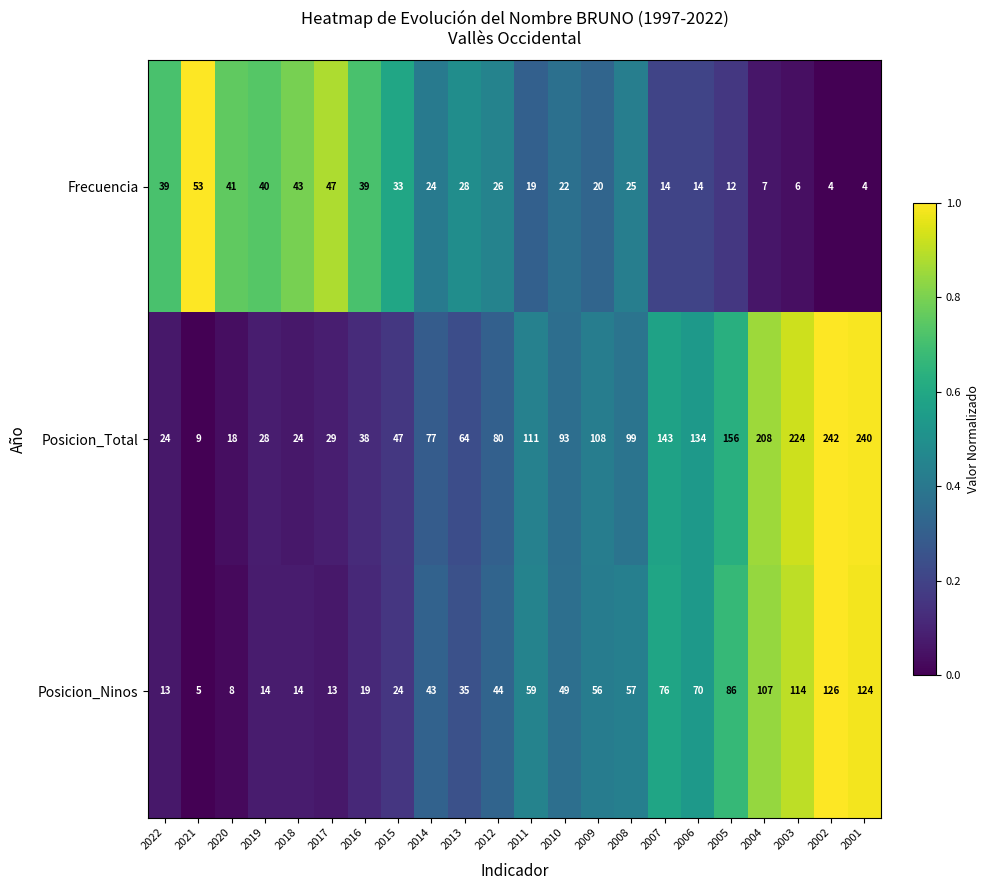

The Posicion_Ninos series shows 24 at 2015. True or false?

True